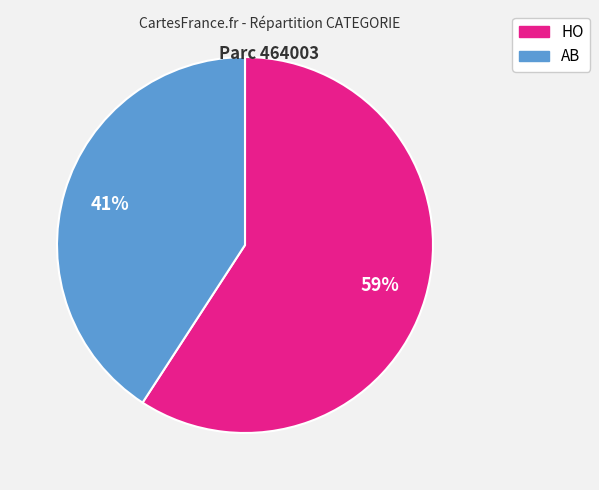

Rank the categories by value from highest to lowest.

HO, AB